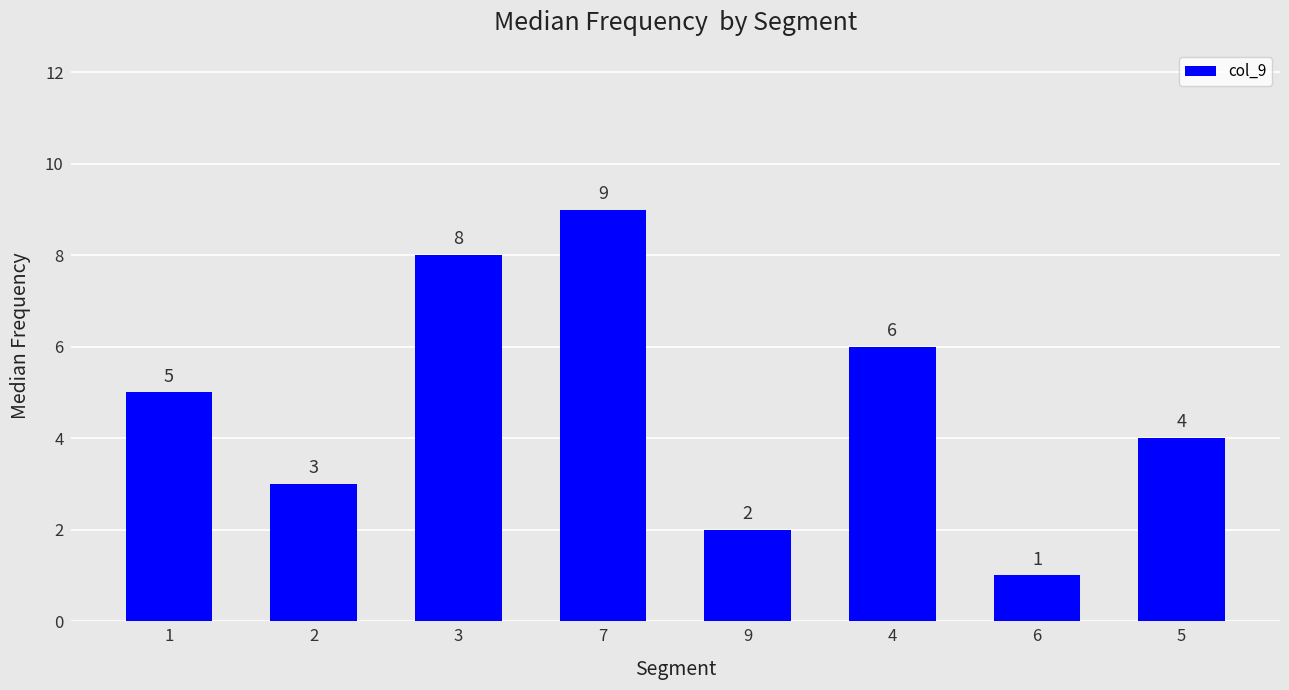

How many values are below 5?

4